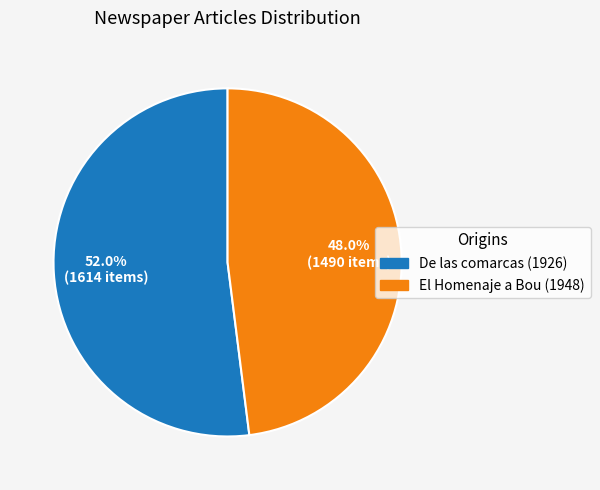

Is there any slice that represents more than half of the pie?

Yes